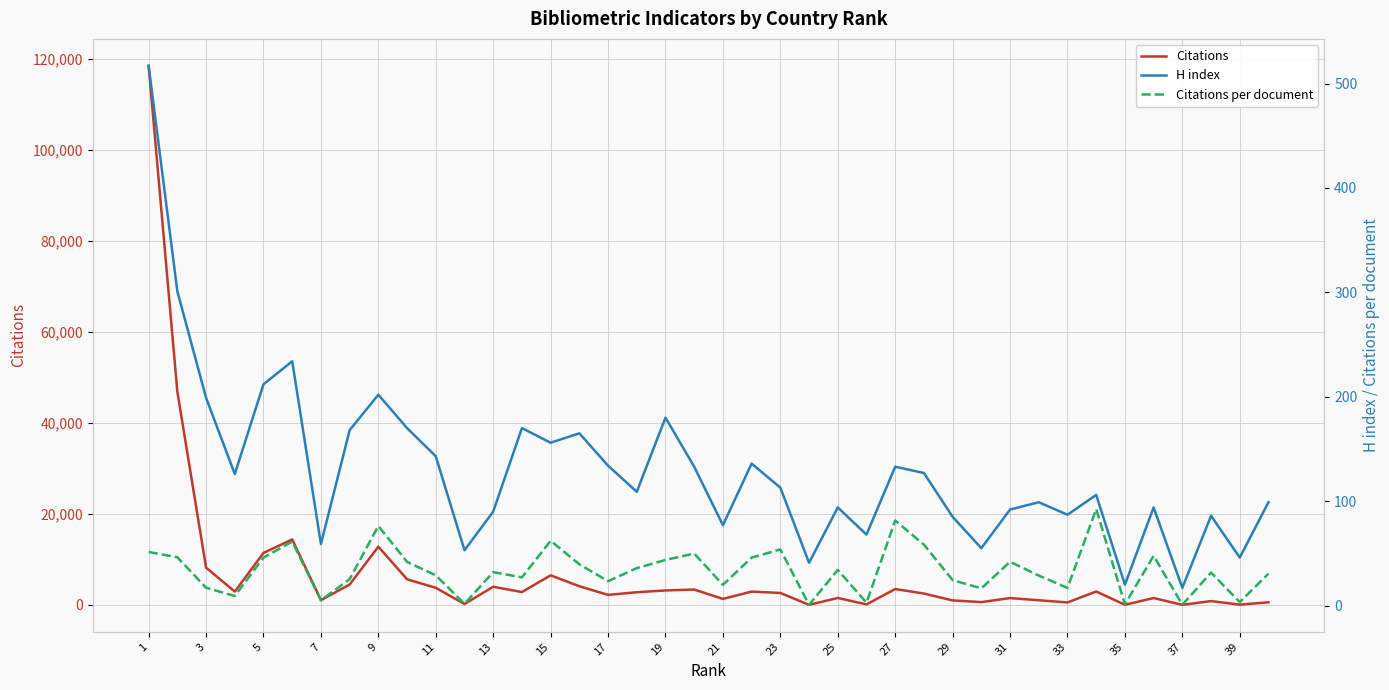

Which has a higher value, 31 or 37?

31